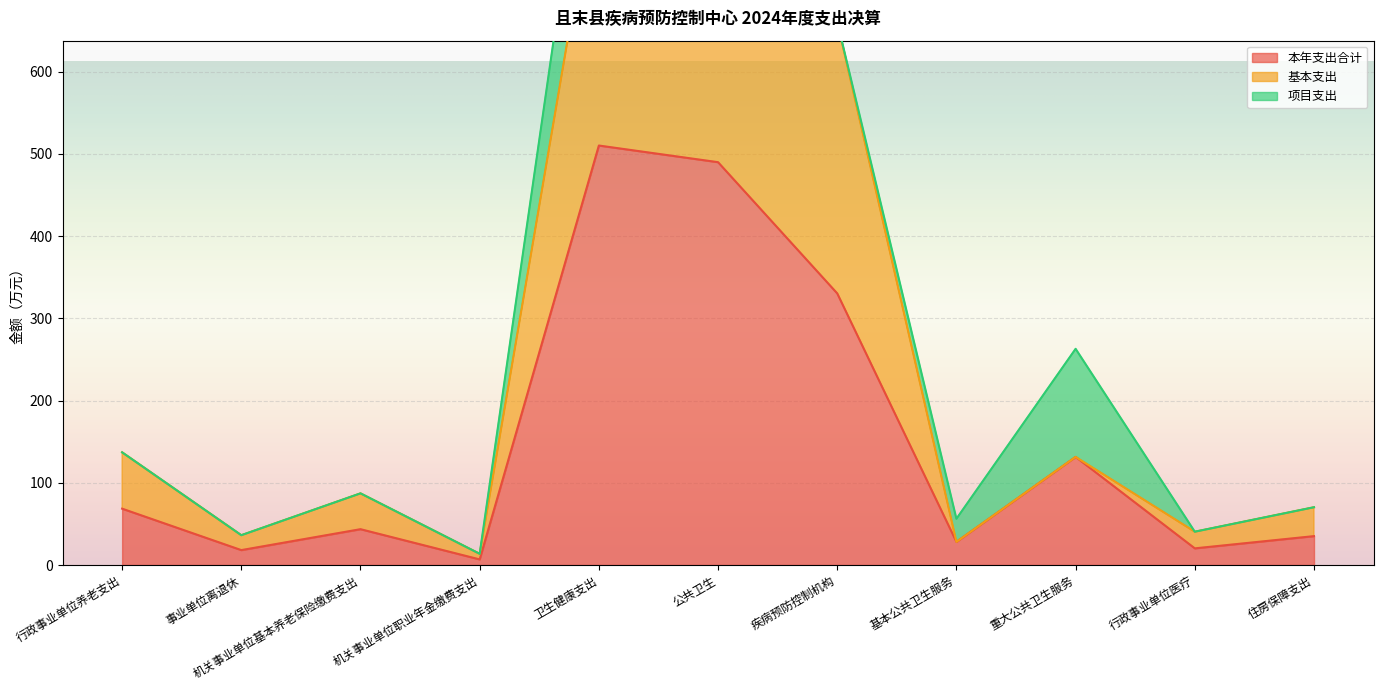

What is the average value of the 基本支出 series?

262.4